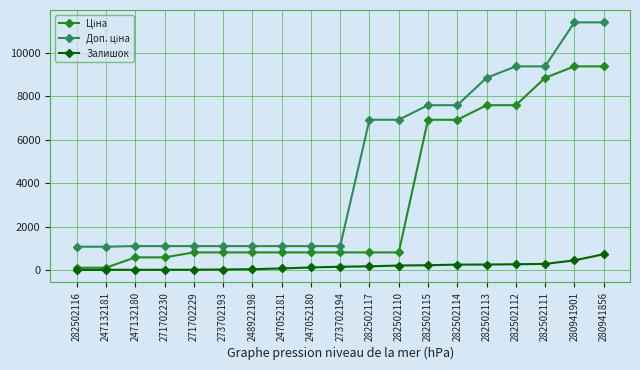

At how many categories does at least one series exceed 2008?

9